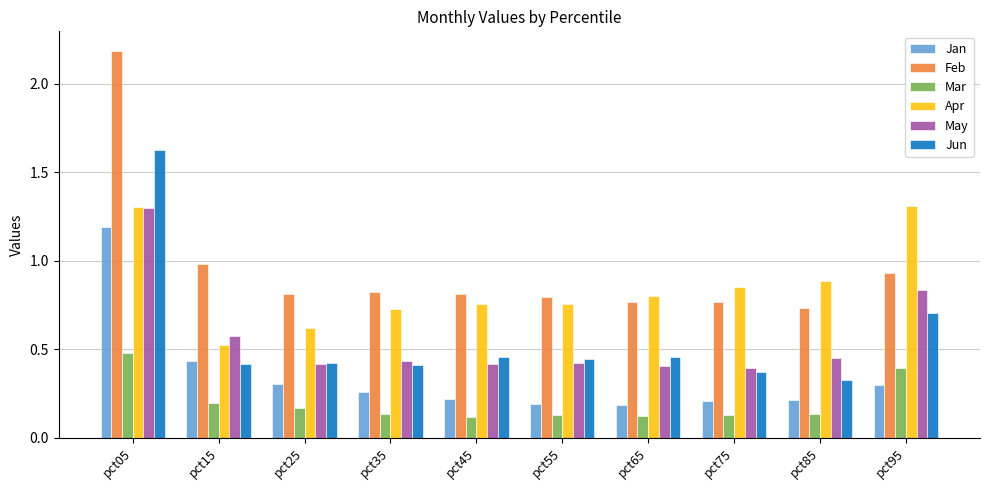

What is the sum of the Jun values at pct95 and pct05?

2.3